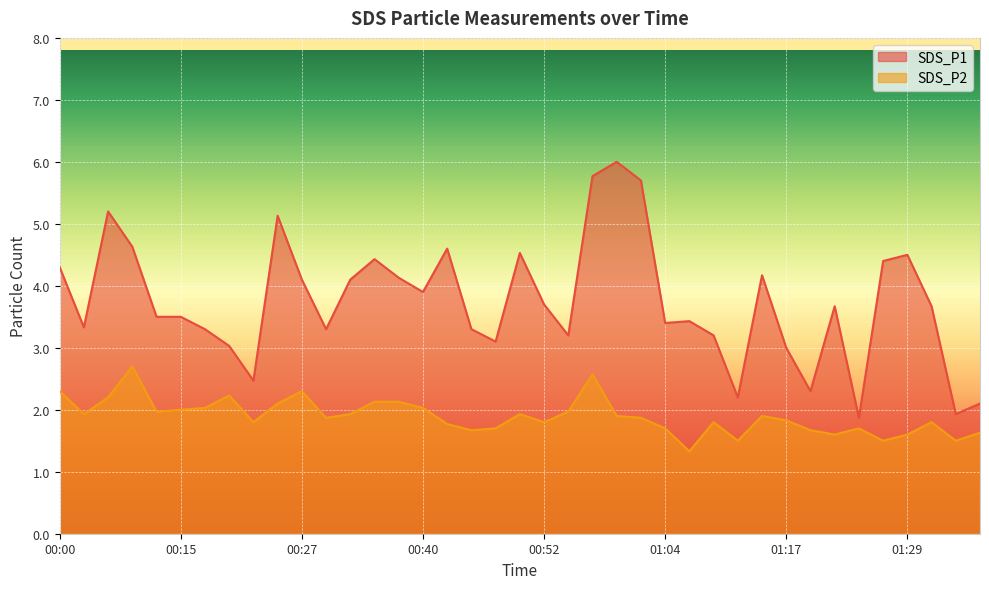

At which category is the sum across all series the highest?

00:57